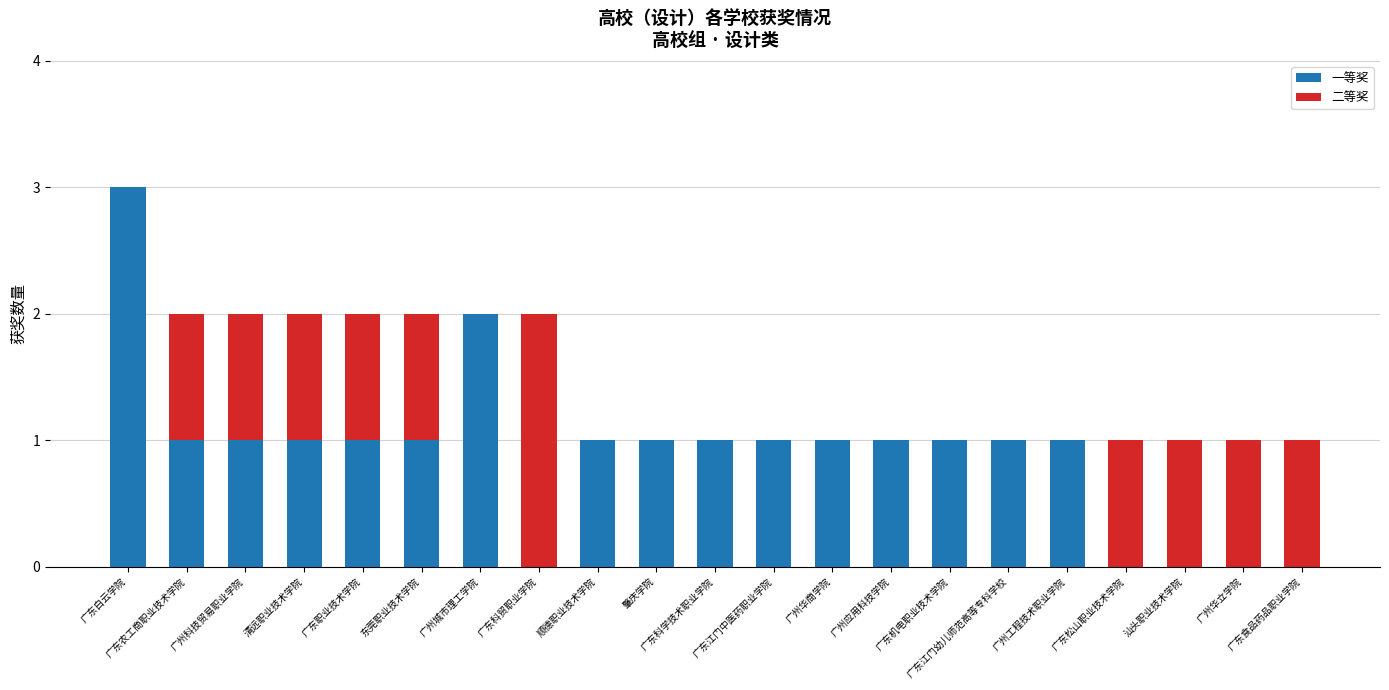

What is the maximum value for 一等奖?

3